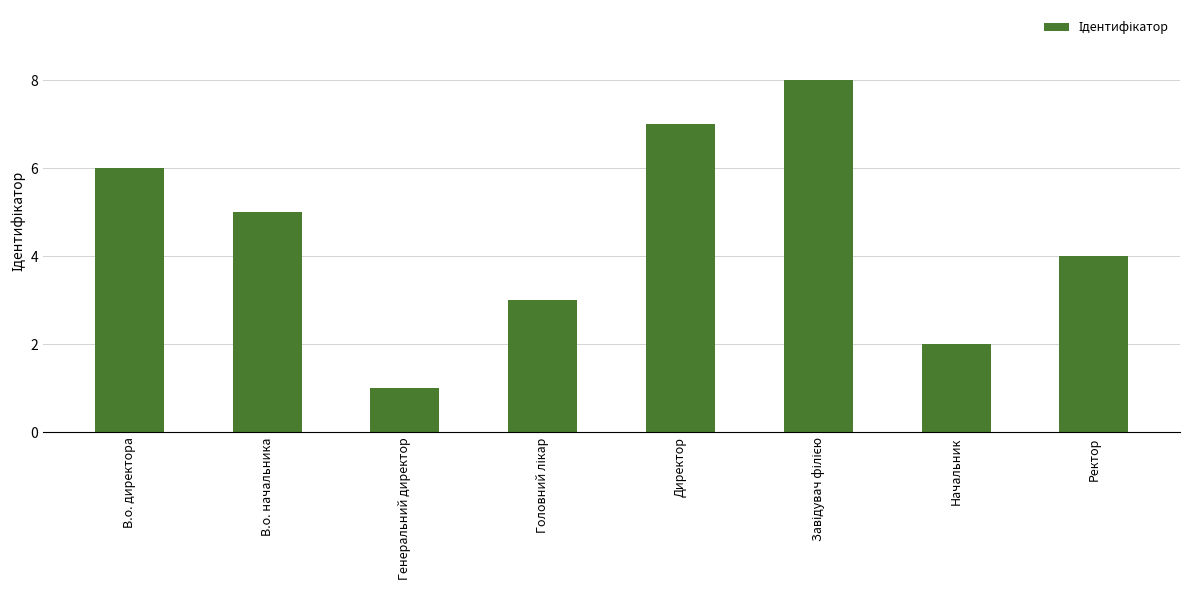

How many bars are there in total?

8